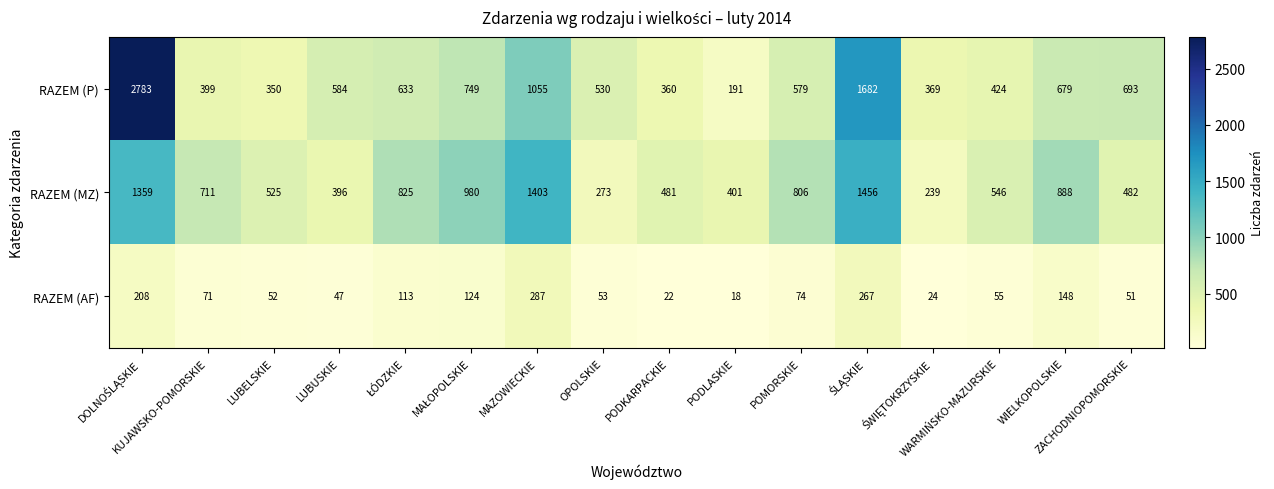

What is the difference between the second highest and minimum values in the RAZEM (AF) series?

249